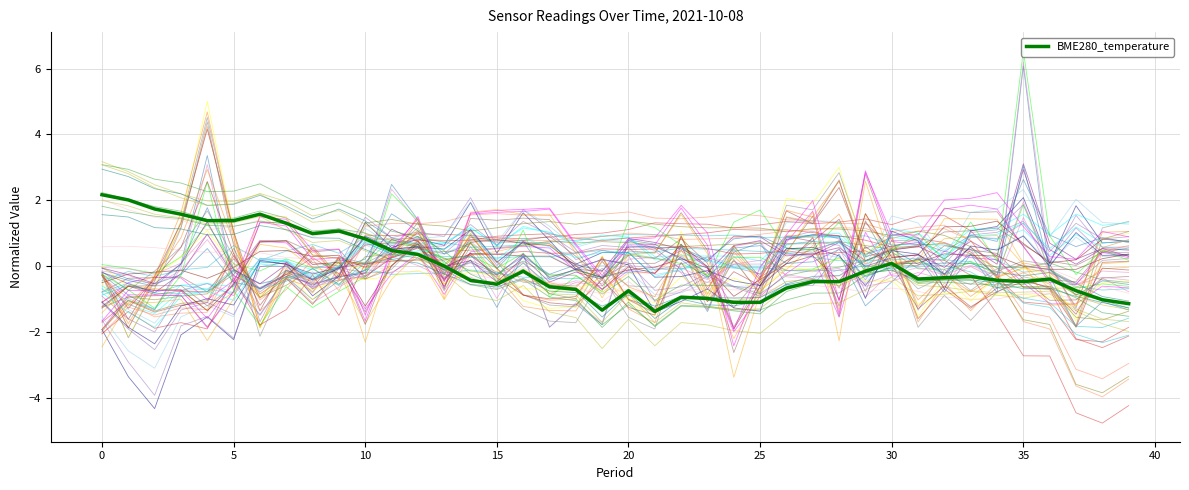

True or false: there are more than 2 points higher than both neighbors.

True